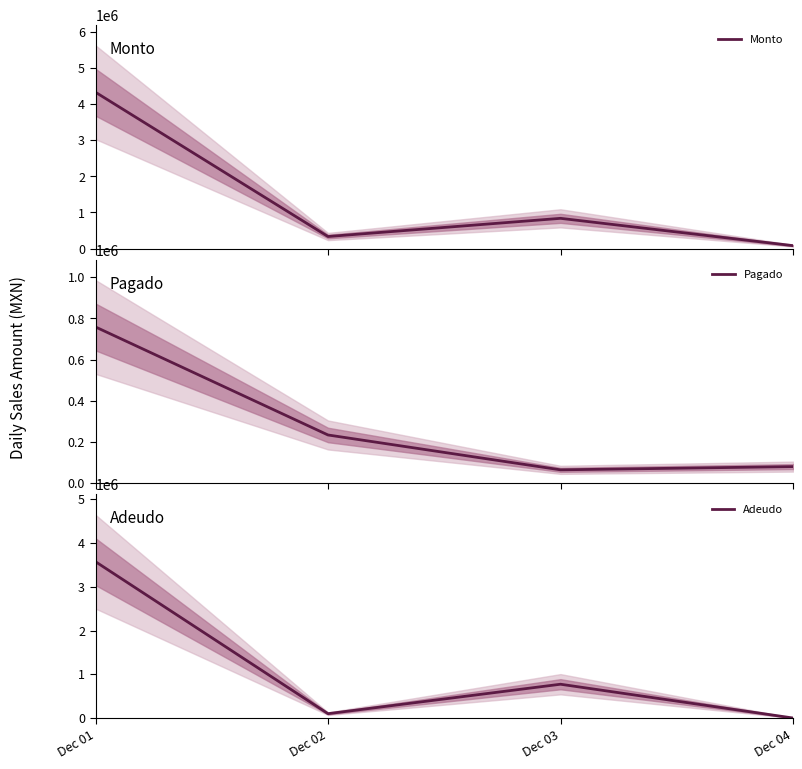

True or false: Pagado and Adeudo intersect in this chart.

True